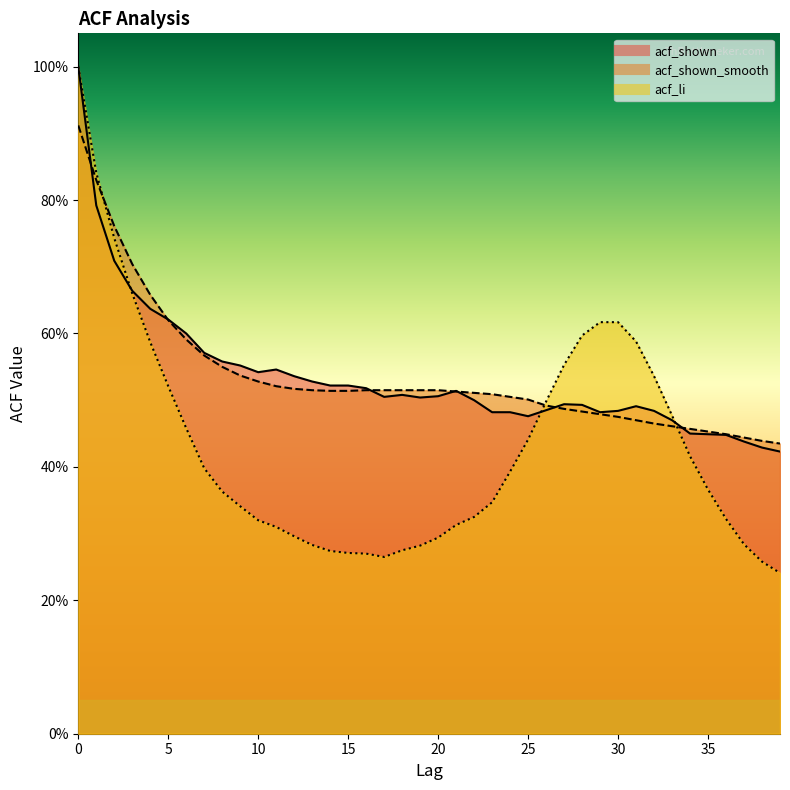

True or false: acf_shown_smooth and acf_li intersect in this chart.

True